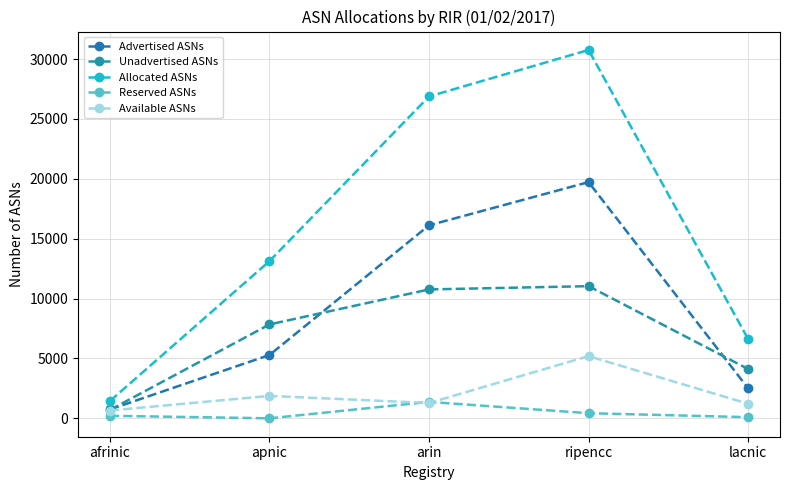

What is the value of the Reserved ASNs point at the 3rd from the left?

1370